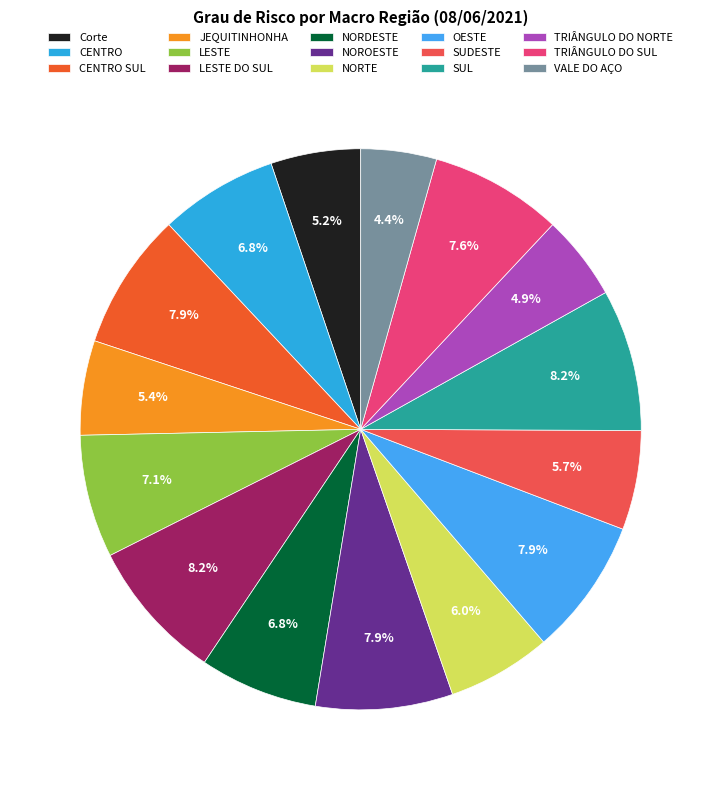

What percentage do TRIÂNGULO DO NORTE and LESTE together represent?

12.0%